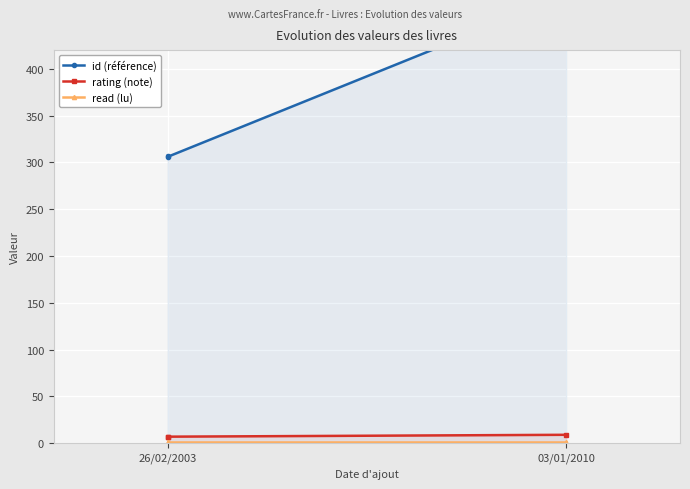

What is the value of the id (référence) point at the 1st from the left?

307